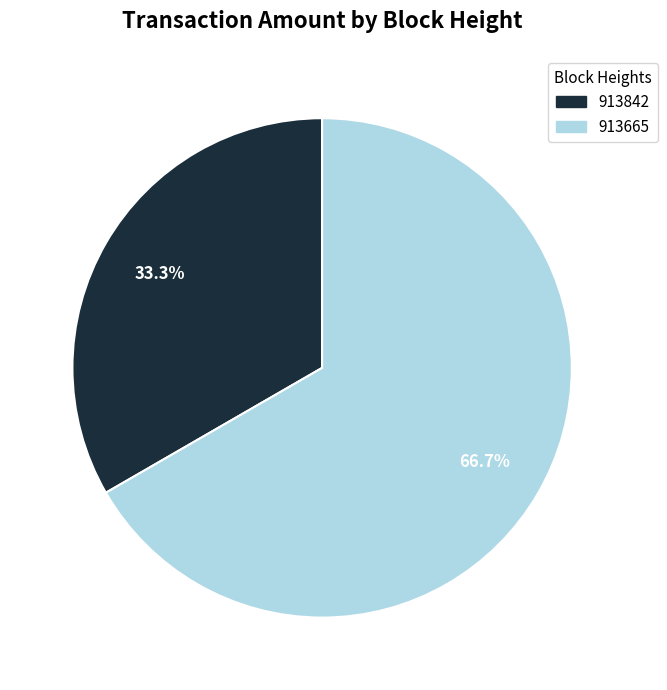

Which category has the smallest portion of the pie?

913842